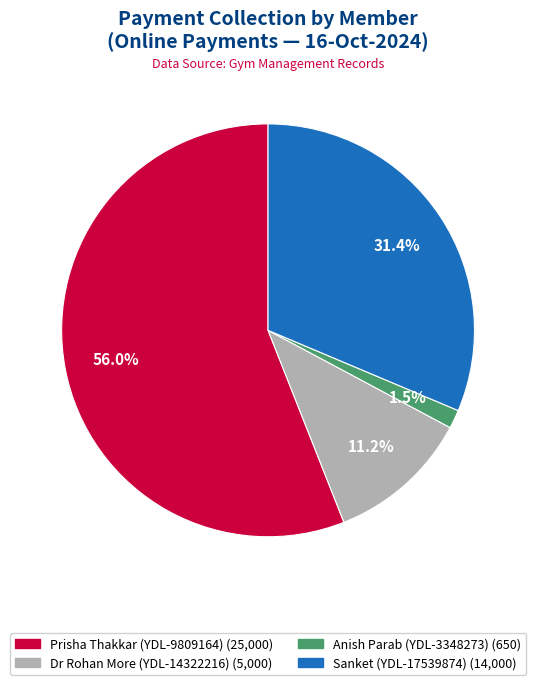

Is there any slice that represents more than half of the pie?

Yes